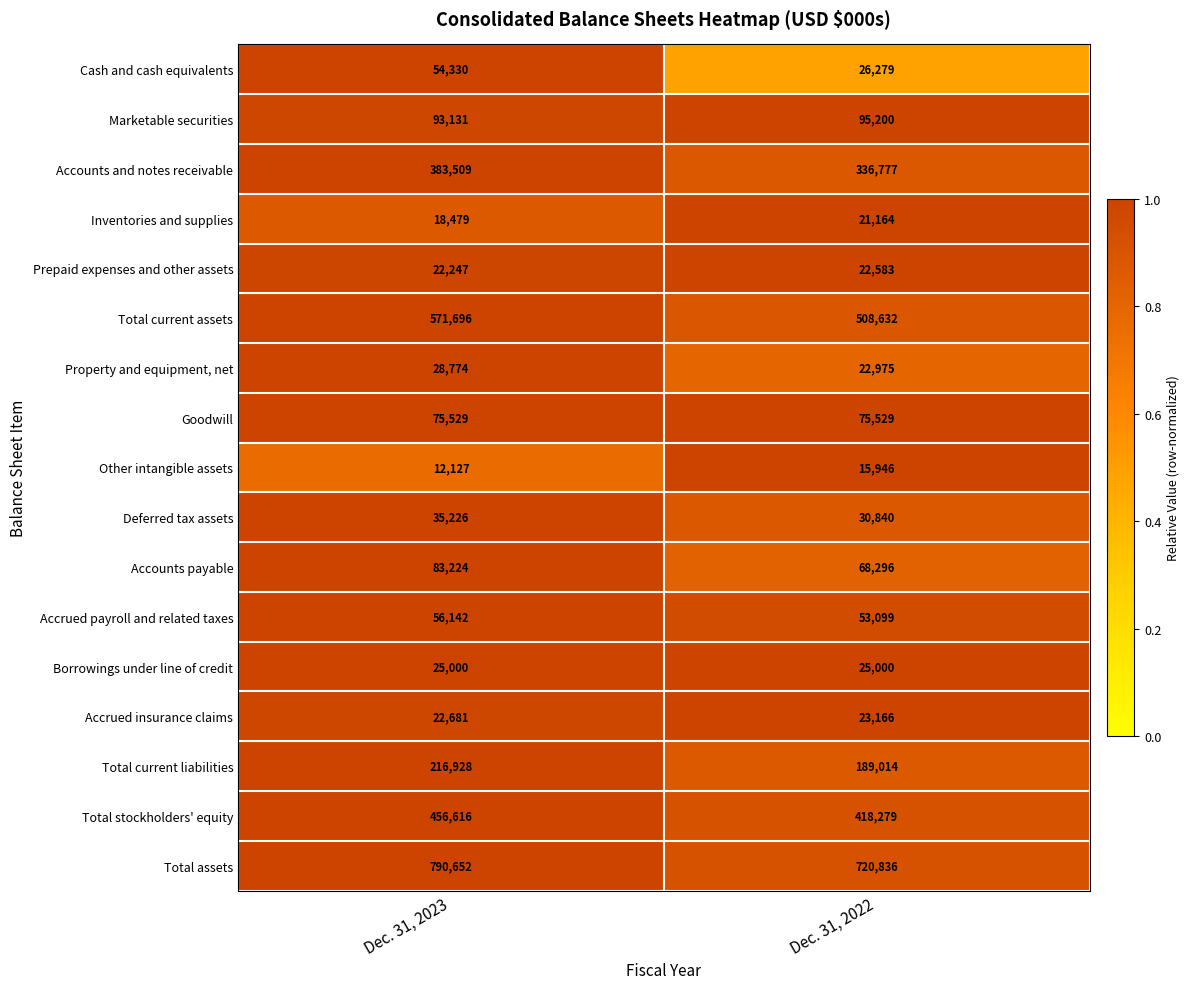

Which label corresponds to the smallest value in the chart?

Dec. 31, 2023